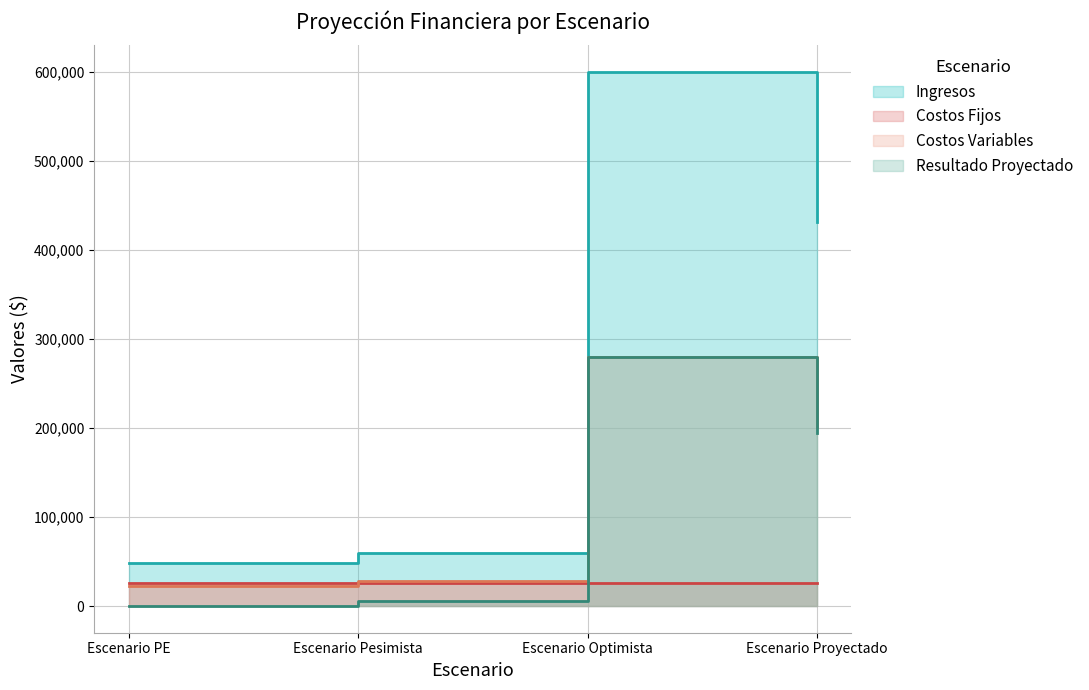

True or false: Ingresos and Costos Variables cross at least once.

False